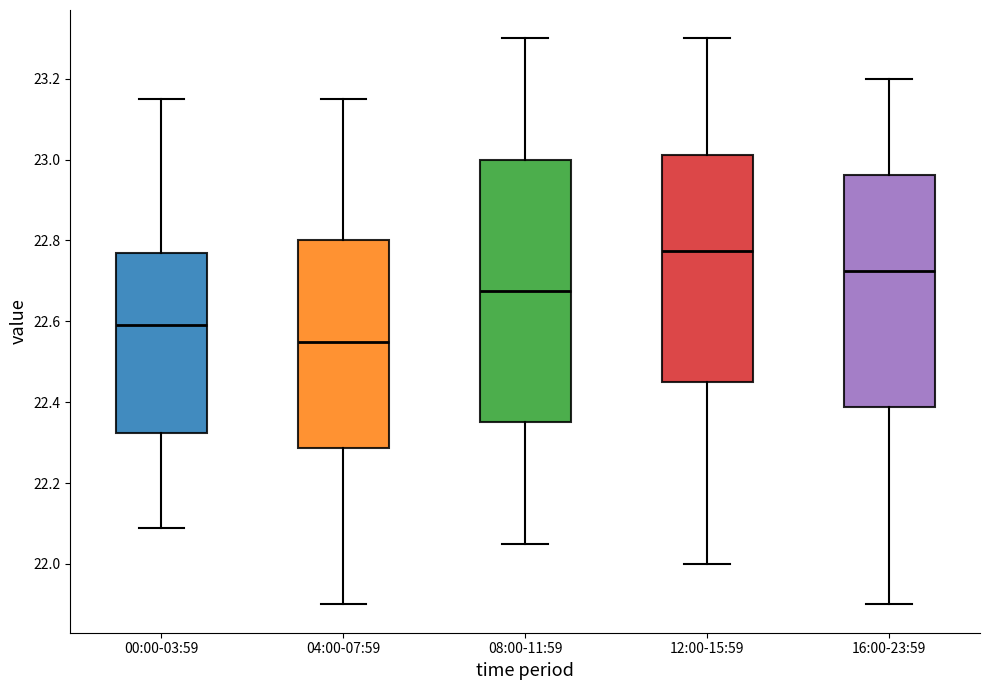

Reading left to right, read every box against the y-axis: the position of its median line, the range the box covers, and the ends of its whiskers. The values are not printed on the chart, so give them approximately, as read against the axis.

00:00-03:59: median 22.60, box 22.32 to 22.78, whiskers 22.10 to 23.16
04:00-07:59: median 22.56, box 22.28 to 22.80, whiskers 21.90 to 23.16
08:00-11:59: median 22.68, box 22.36 to 23.00, whiskers 22.06 to 23.30
12:00-15:59: median 22.78, box 22.46 to 23.02, whiskers 22.00 to 23.30
16:00-23:59: median 22.72, box 22.38 to 22.96, whiskers 21.90 to 23.20